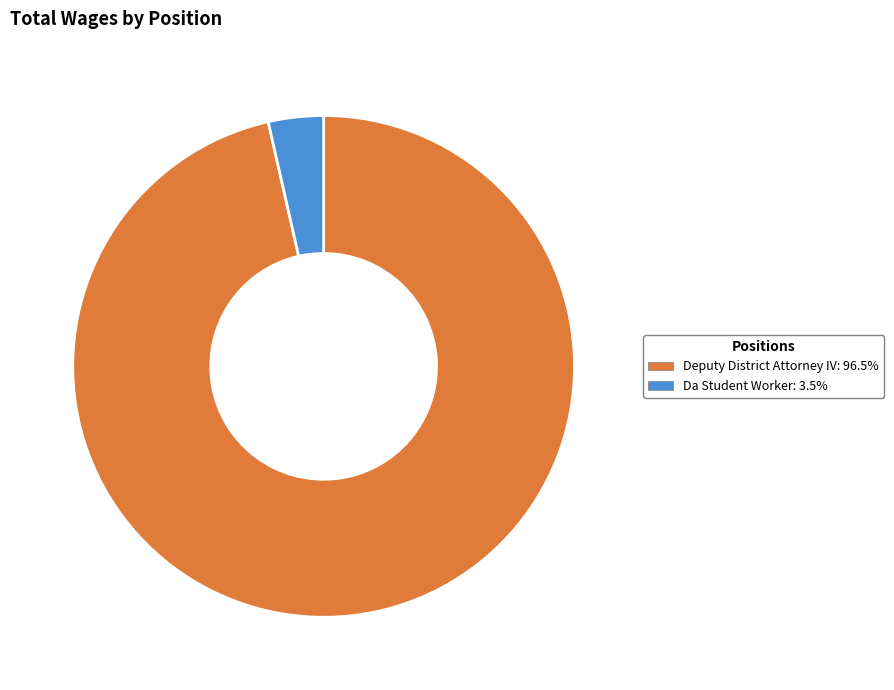

Does Deputy District Attorney IV represent more than half of the total?

Yes